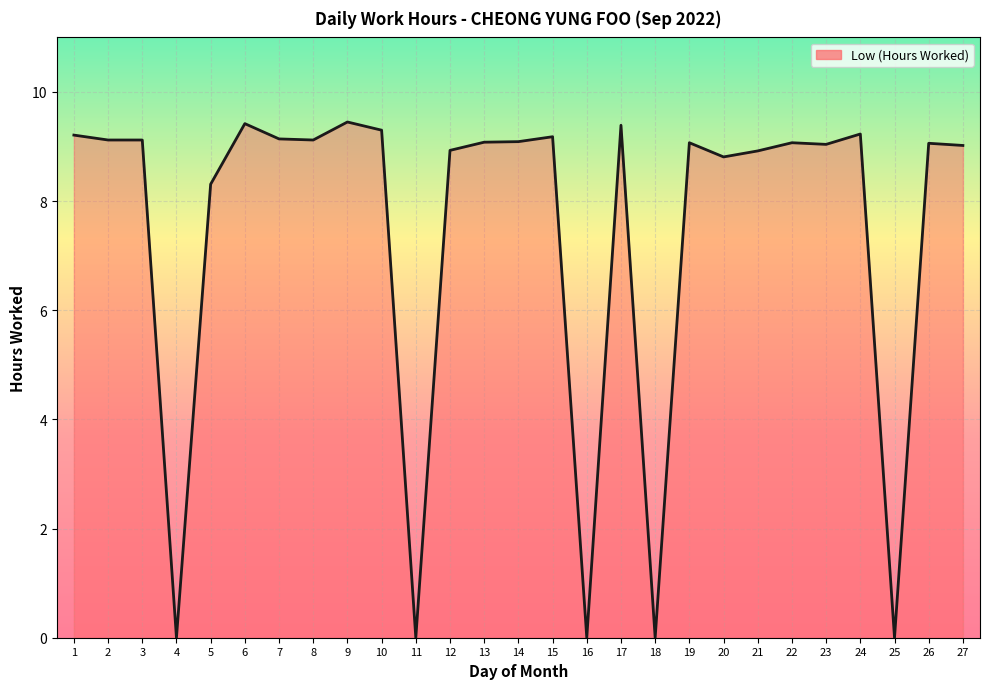

Where does the data first go above 9?

1